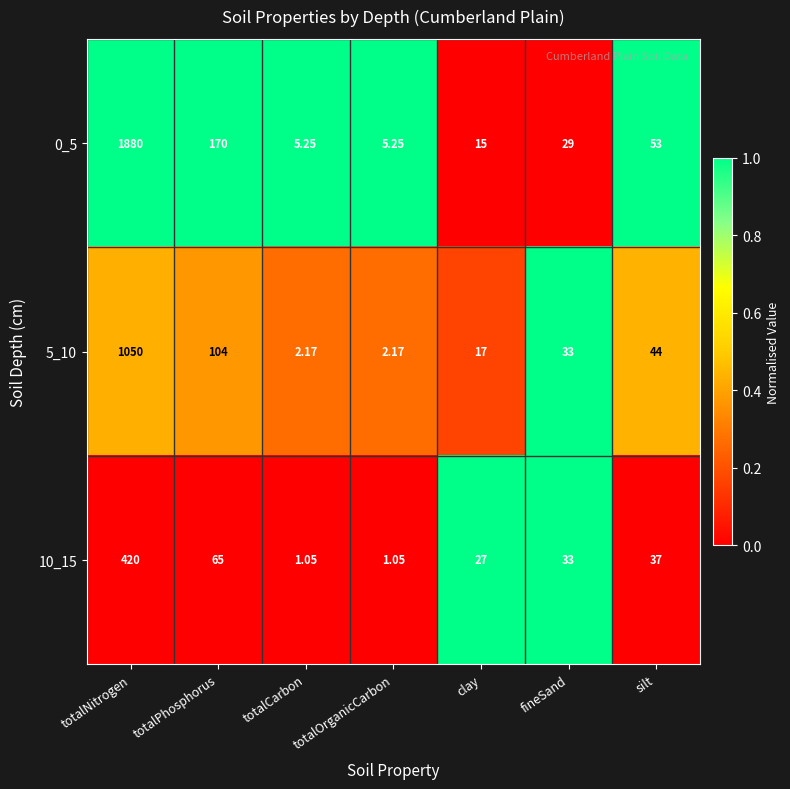

At which category does the chart reach its peak across all series?

totalNitrogen